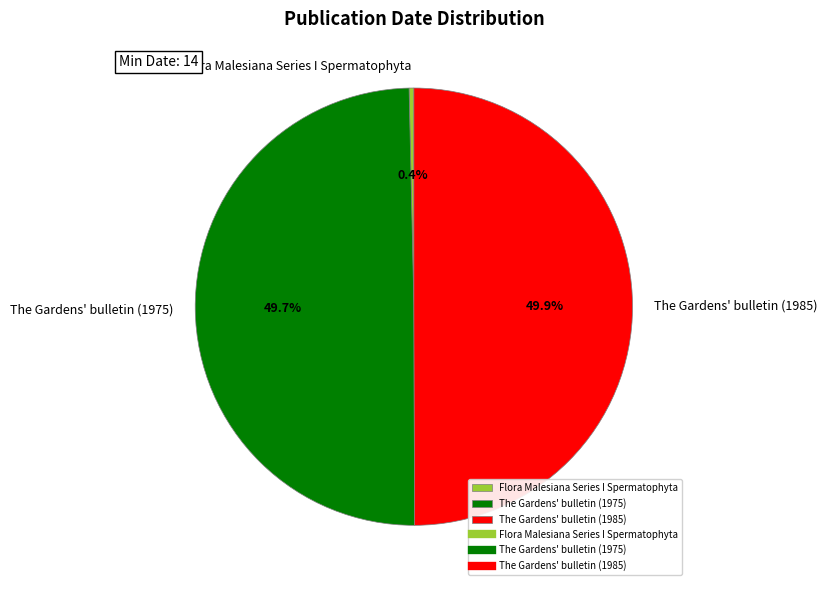

Is Flora Malesiana Series I Spermatophyta the majority of the pie?

No